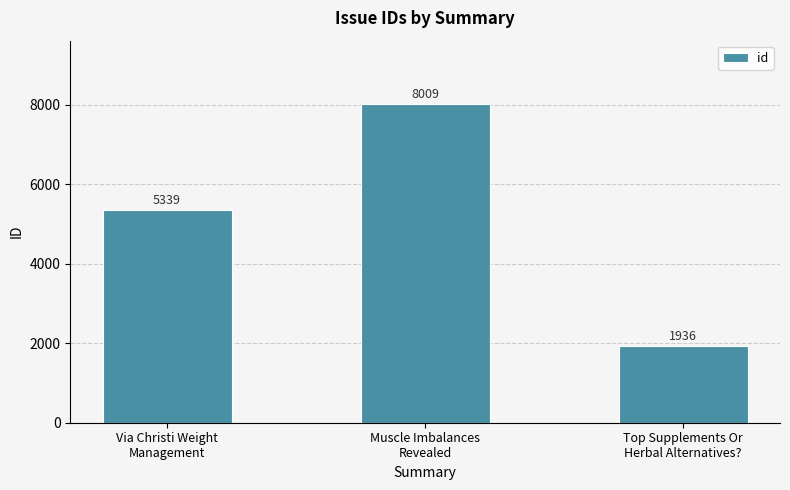

What is the average value?

5095